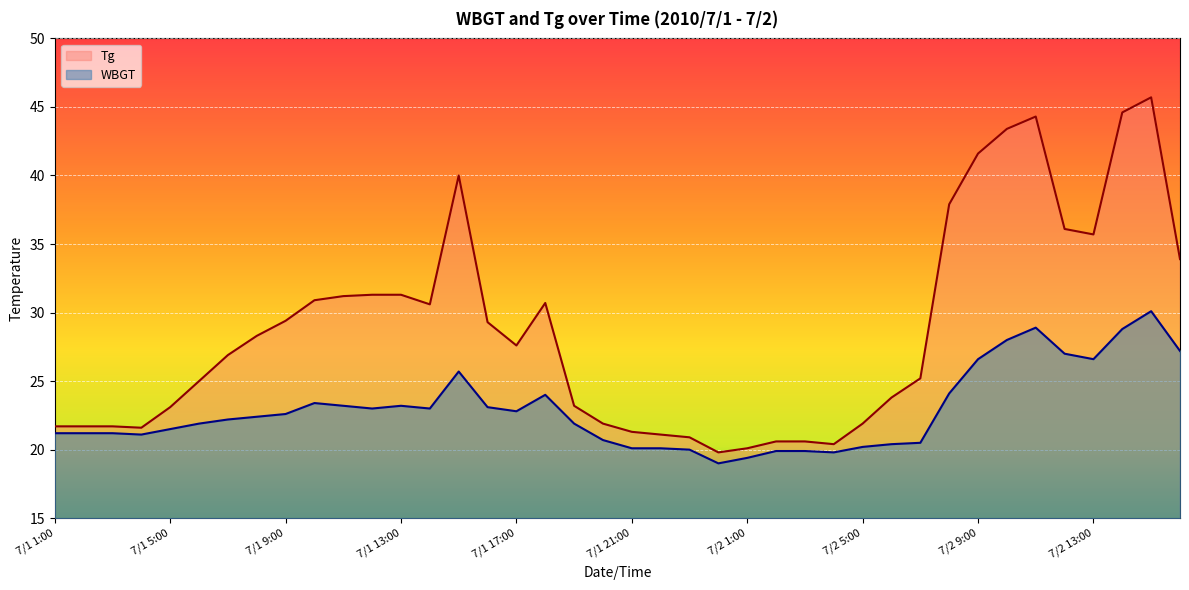

How many lines are shown in the chart?

2